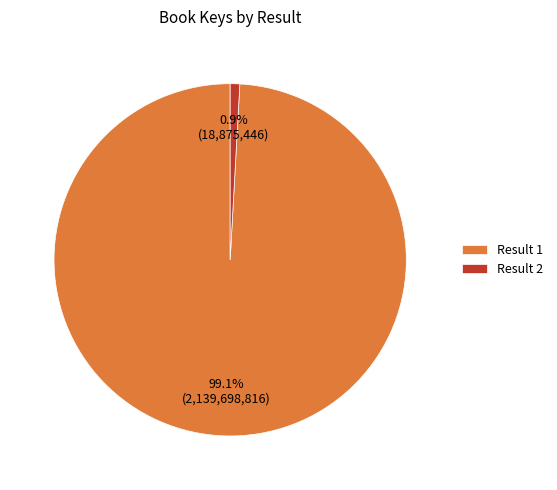

What percentage is NOT represented by Result 1?

0.9%